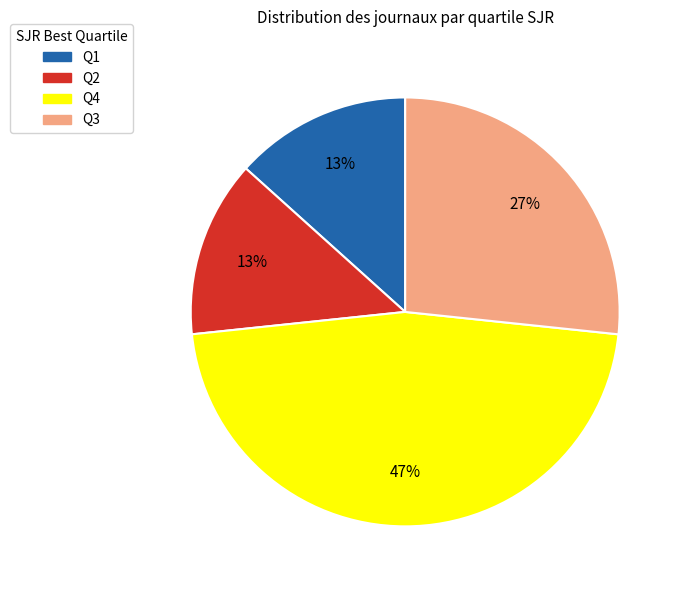

How many slices are in this pie chart?

4